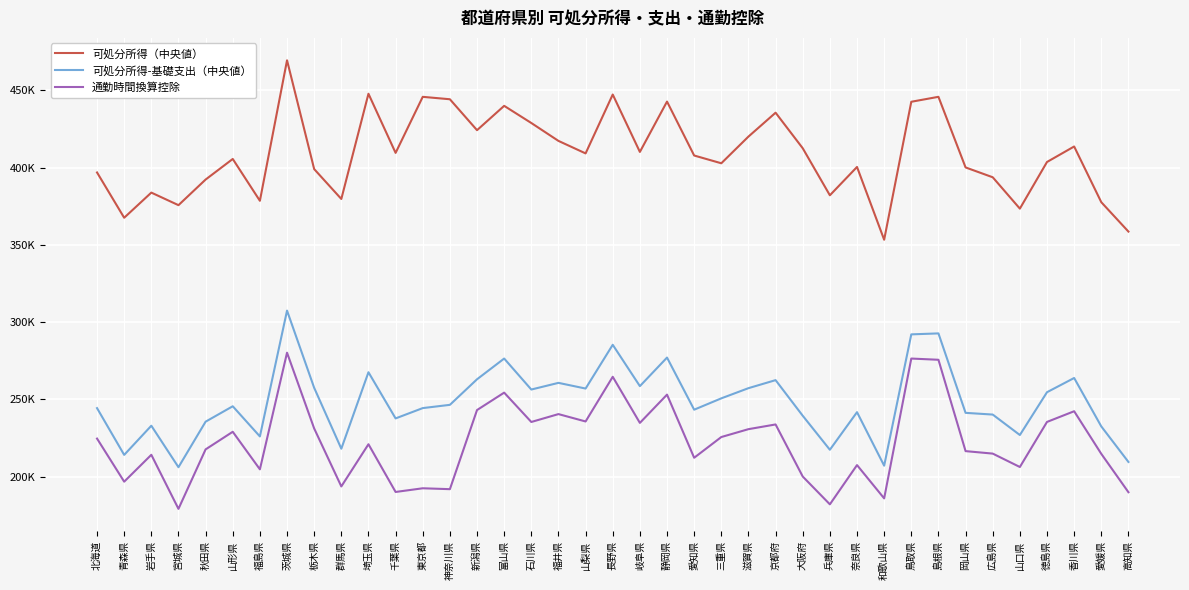

At which label does 通勤時間換算控除 first exceed 220967?

北海道